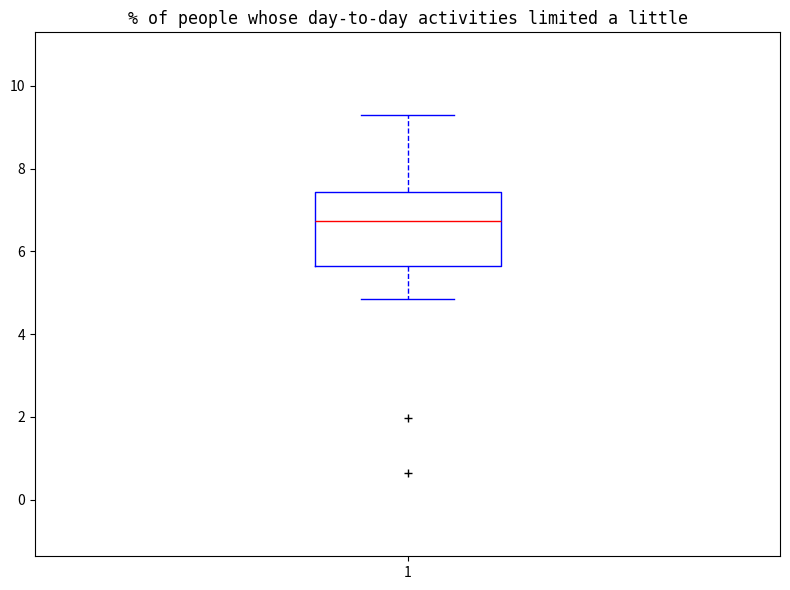

Read this box plot against the y-axis: the position of the median line, the range covered by the box, and the ends of both whiskers. The values are not printed on the chart, so give them approximately, as read against the axis.

median 6.8, box 5.6 to 7.4, whiskers 4.8 to 9.2